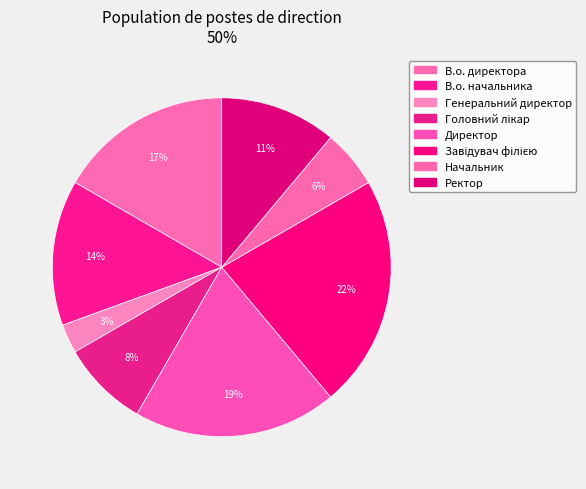

How many slices are in this pie chart?

8